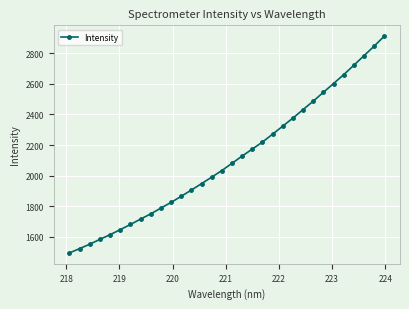

What is the sum of all values?

67472.0